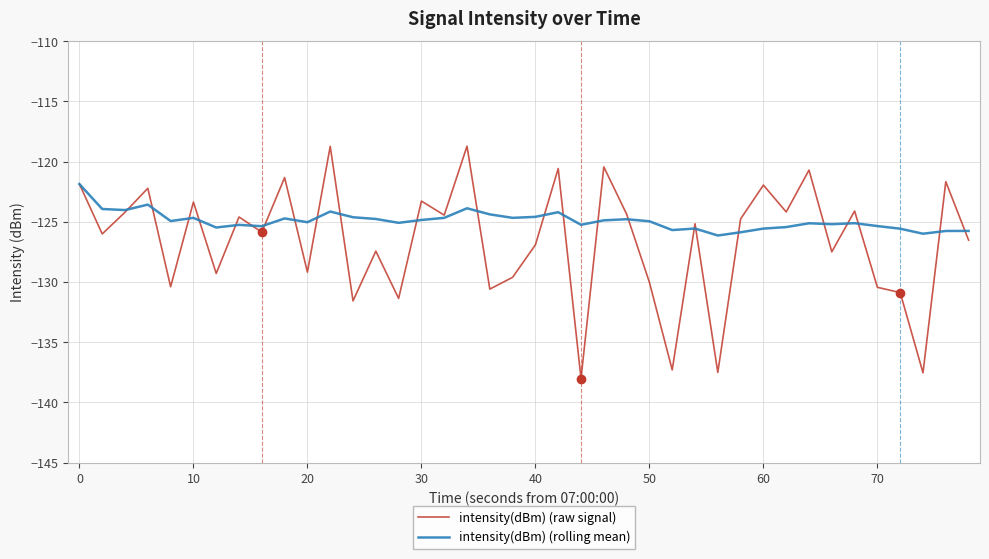

Is this an area chart (filled region under the line)?

No